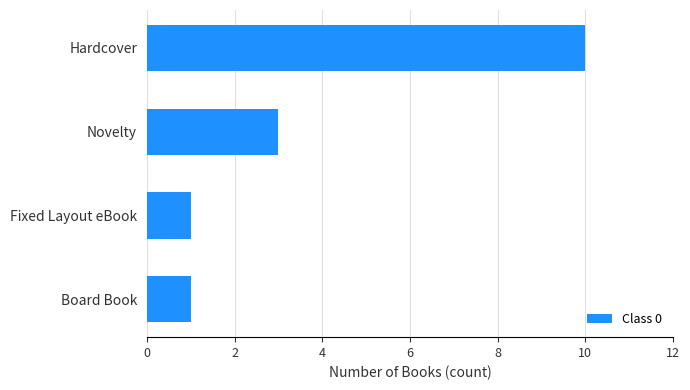

Reading bottom to top, transcribe all the data shown in this chart.

Board Book=1	Fixed Layout eBook=1	Novelty=3	Hardcover=10